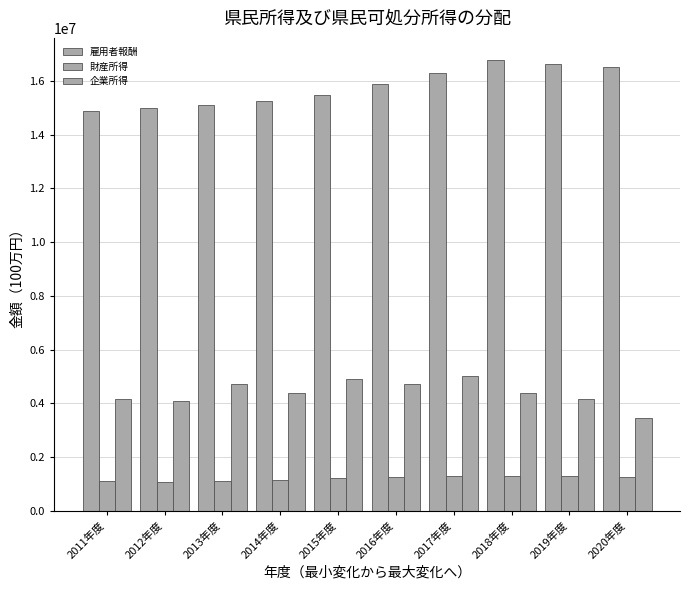

Rank the series by their average value, from lowest to highest.

財産所得, 企業所得, 雇用者報酬